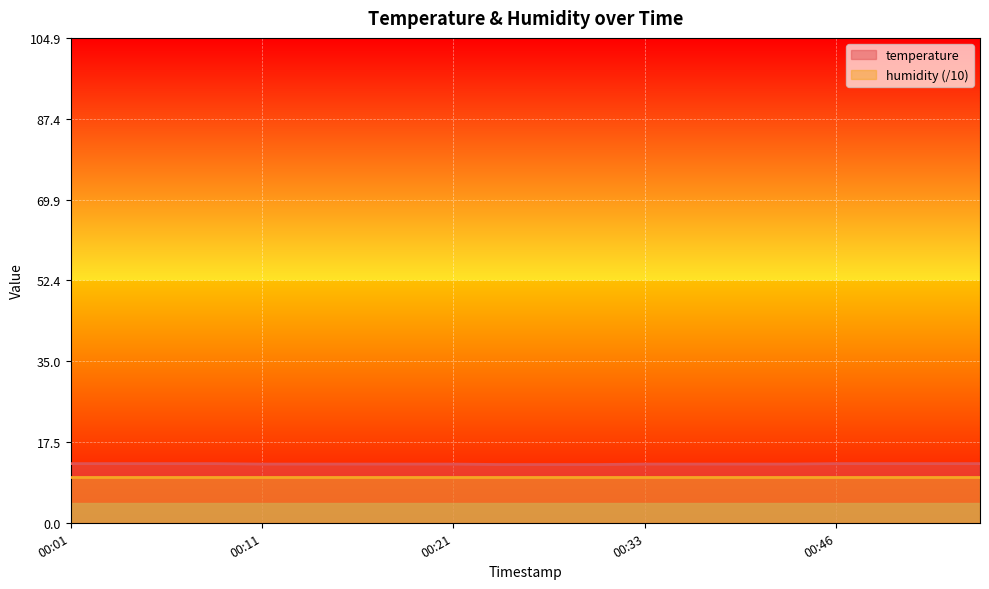

What is the sum of all values?

254.5